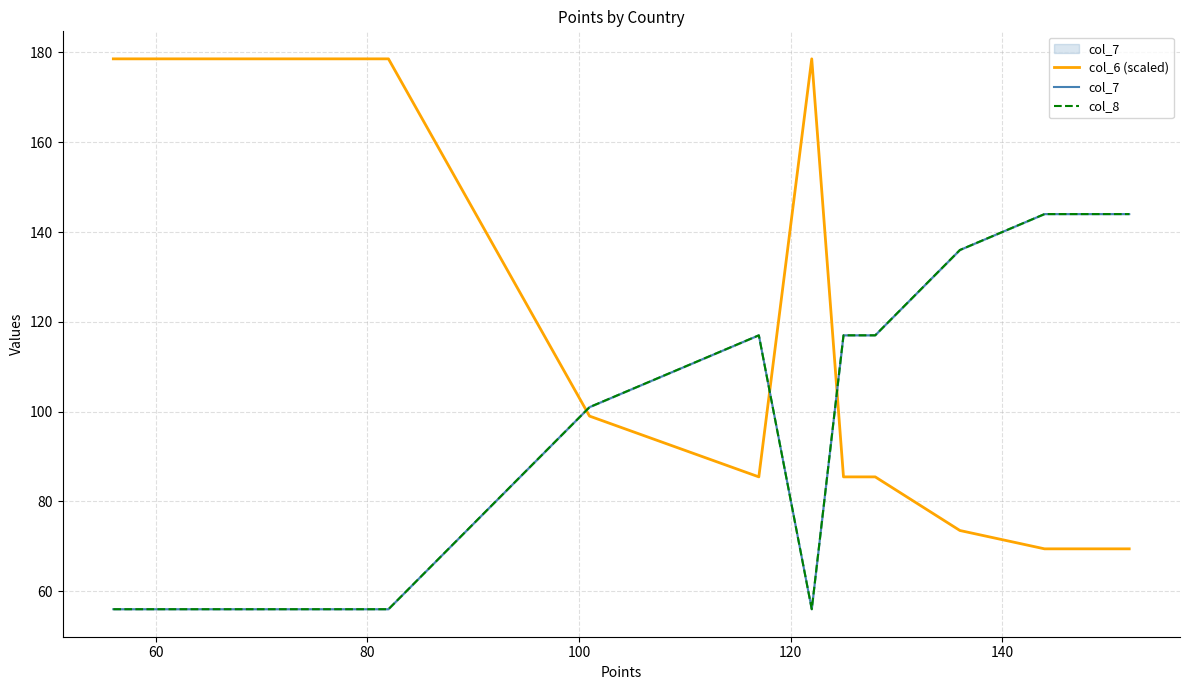

Which series has the widest spread of values?

col_6 (scaled)